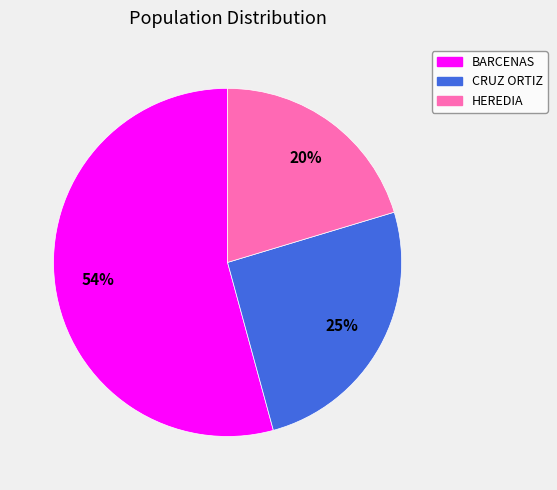

Is there any slice that represents more than half of the pie?

Yes